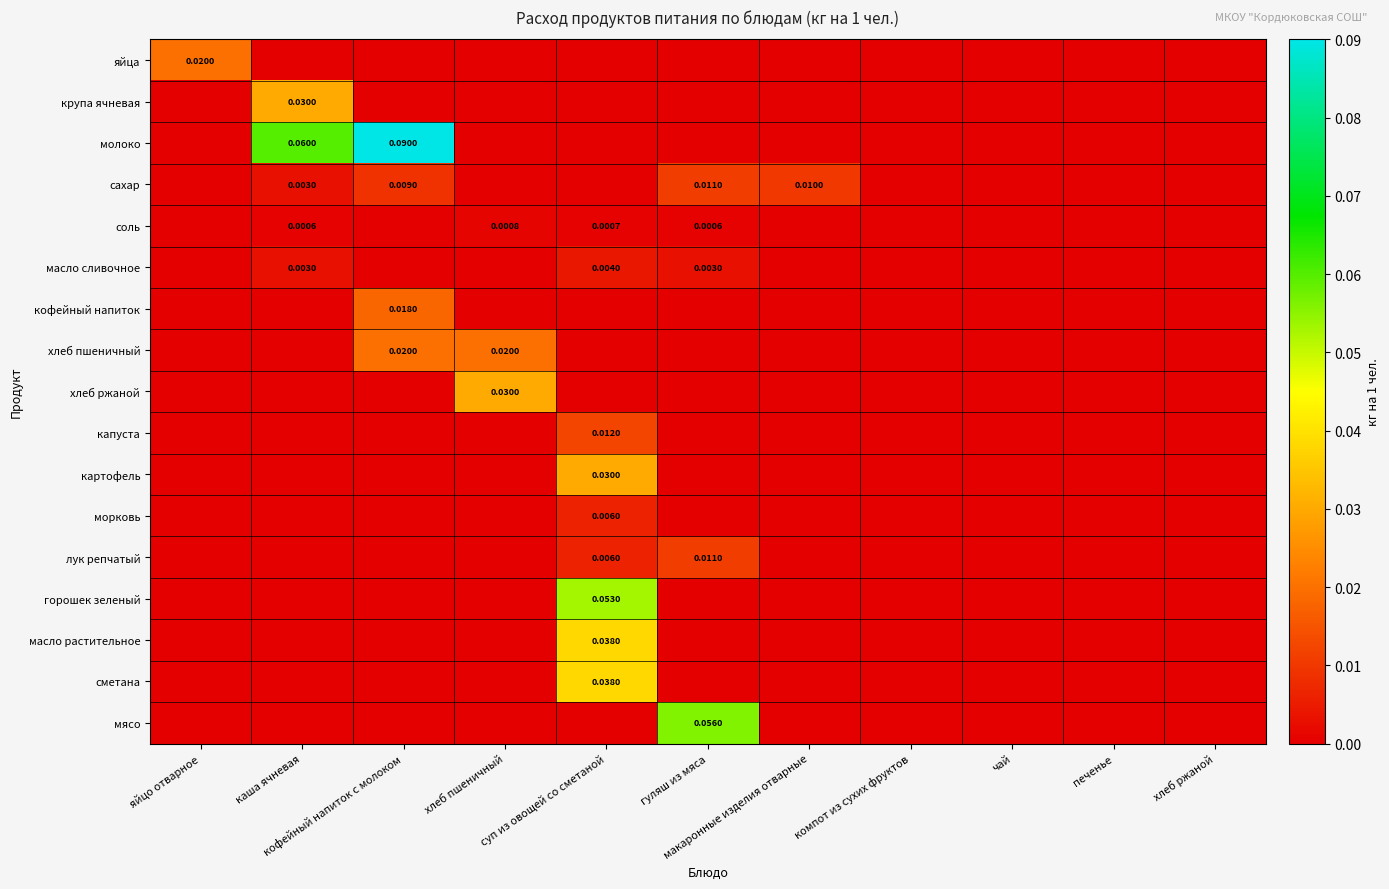

At which label is капуста closest to 0?

яйцо отварное